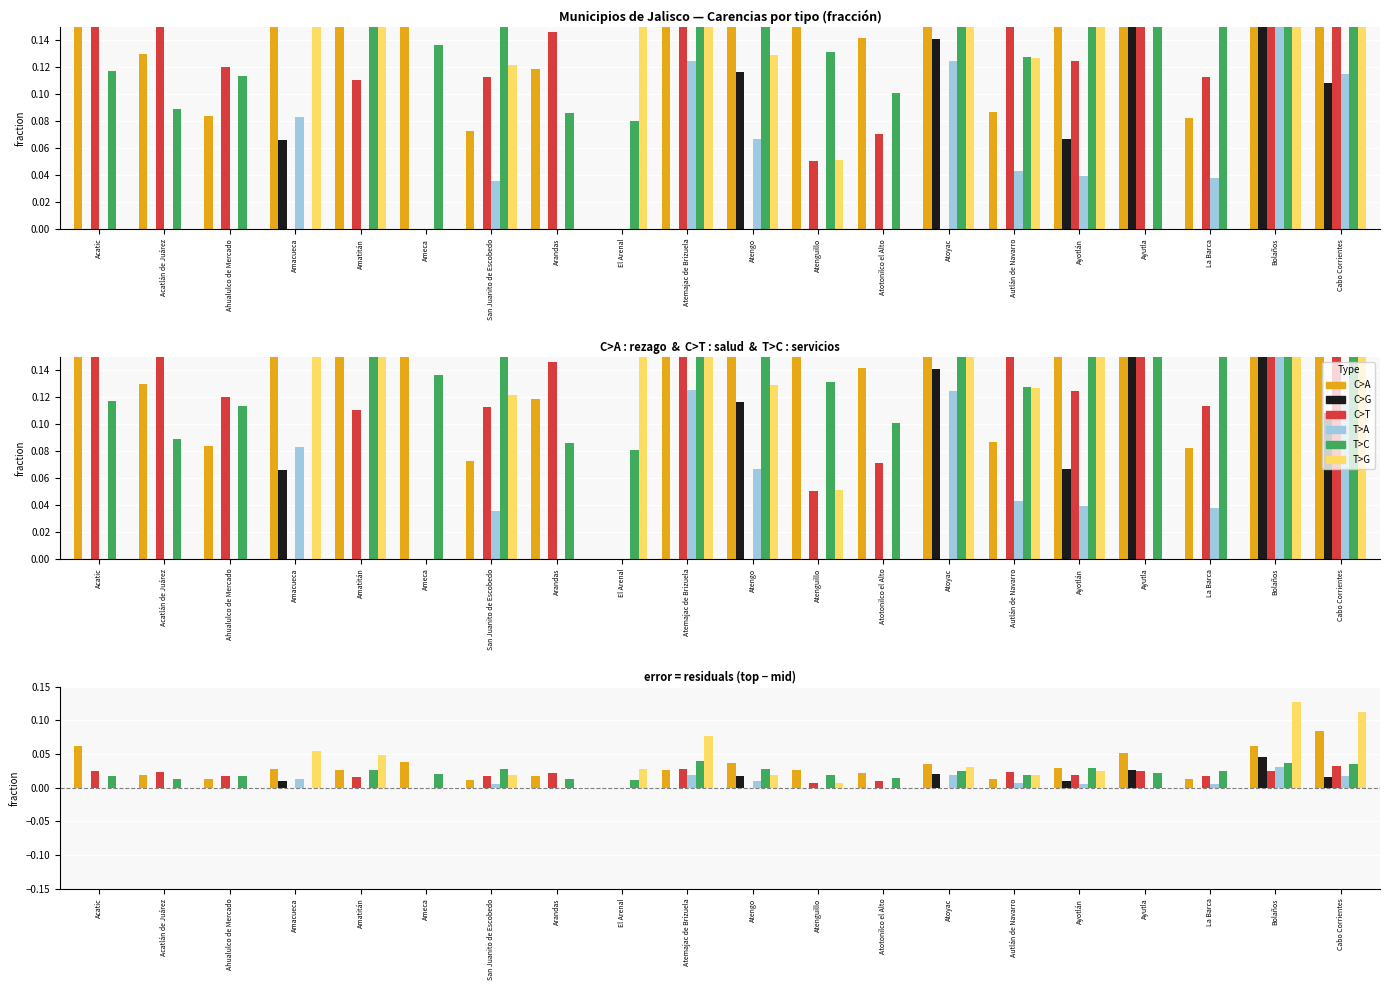

At which category does the chart reach its peak across all series?

Bolaños